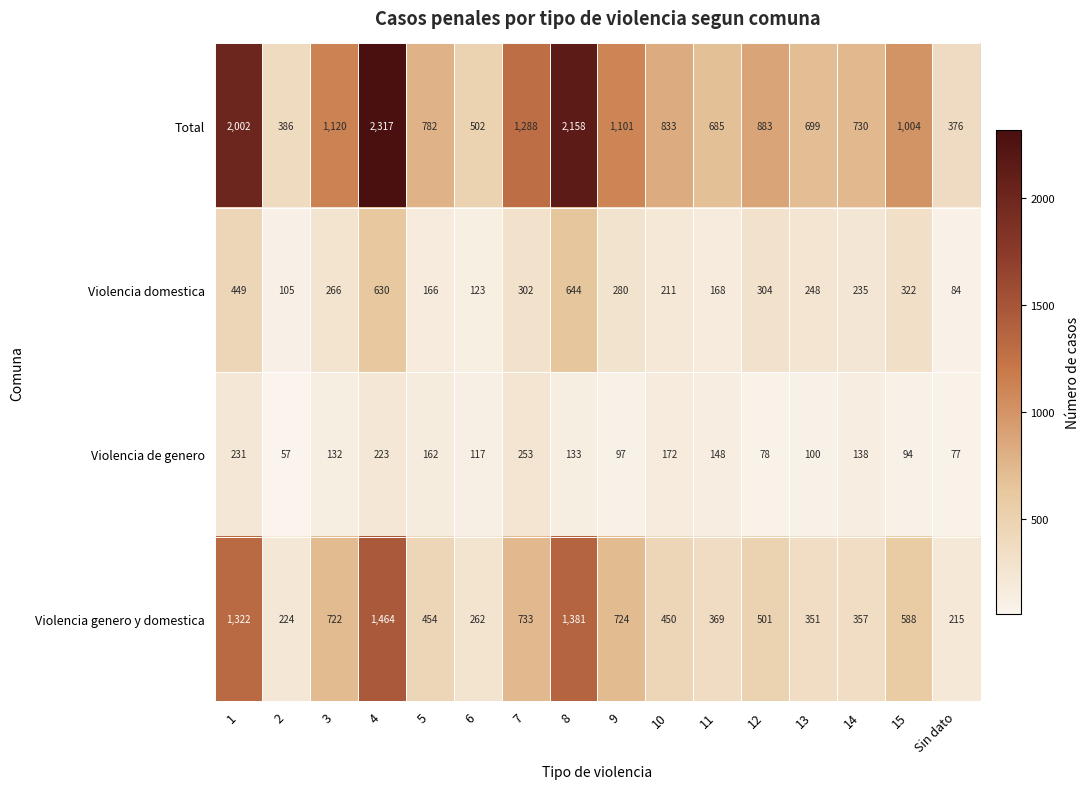

Which series changed the most between 9 and 13?

Total